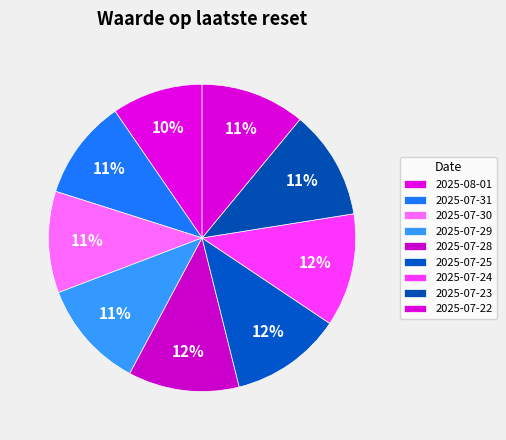

How many segments does this pie chart have?

9